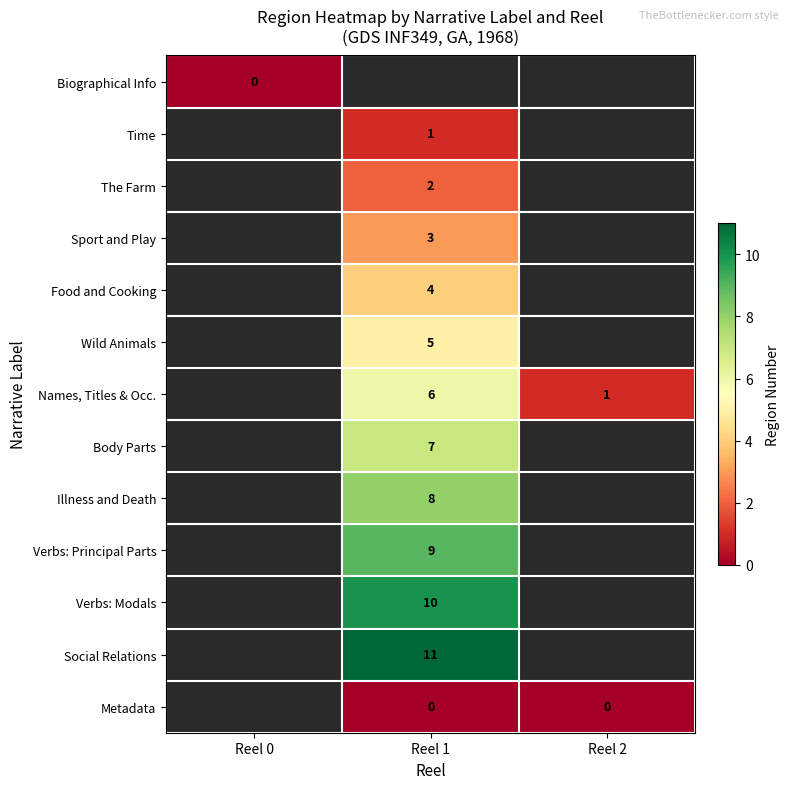

True or false: Wild Animals has a value of 5 at Reel 1.

True